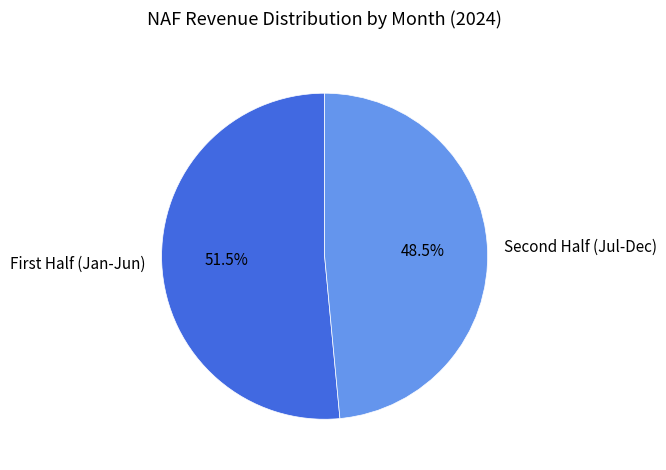

How many segments does this pie chart have?

2